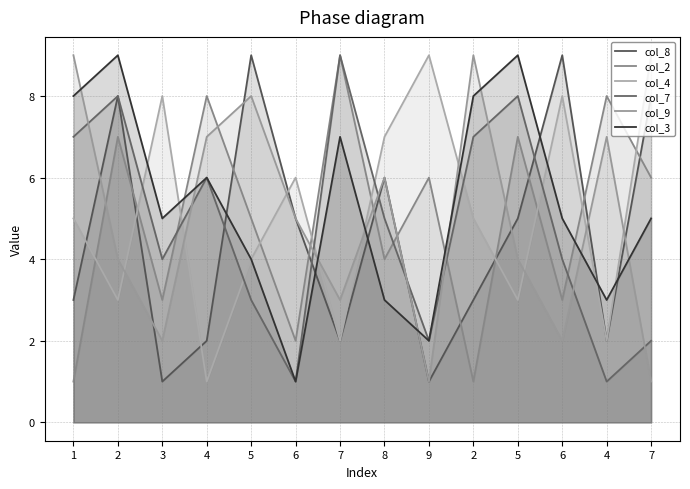

Between which two adjacent categories do col_3 and col_2 first intersect?

3 and 4